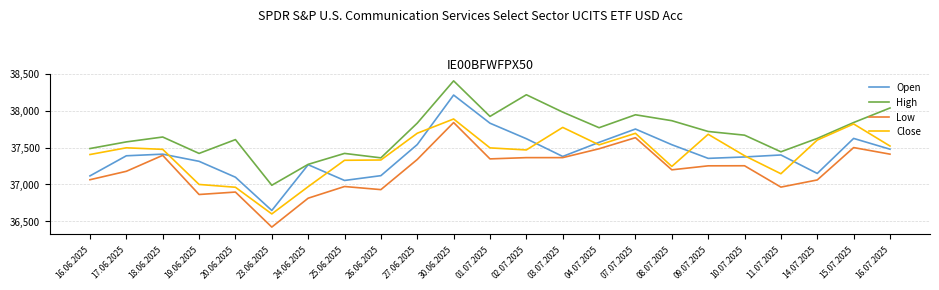

Is the value of Close at 15.07.2025 greater than the value of Low at 07.07.2025?

Yes